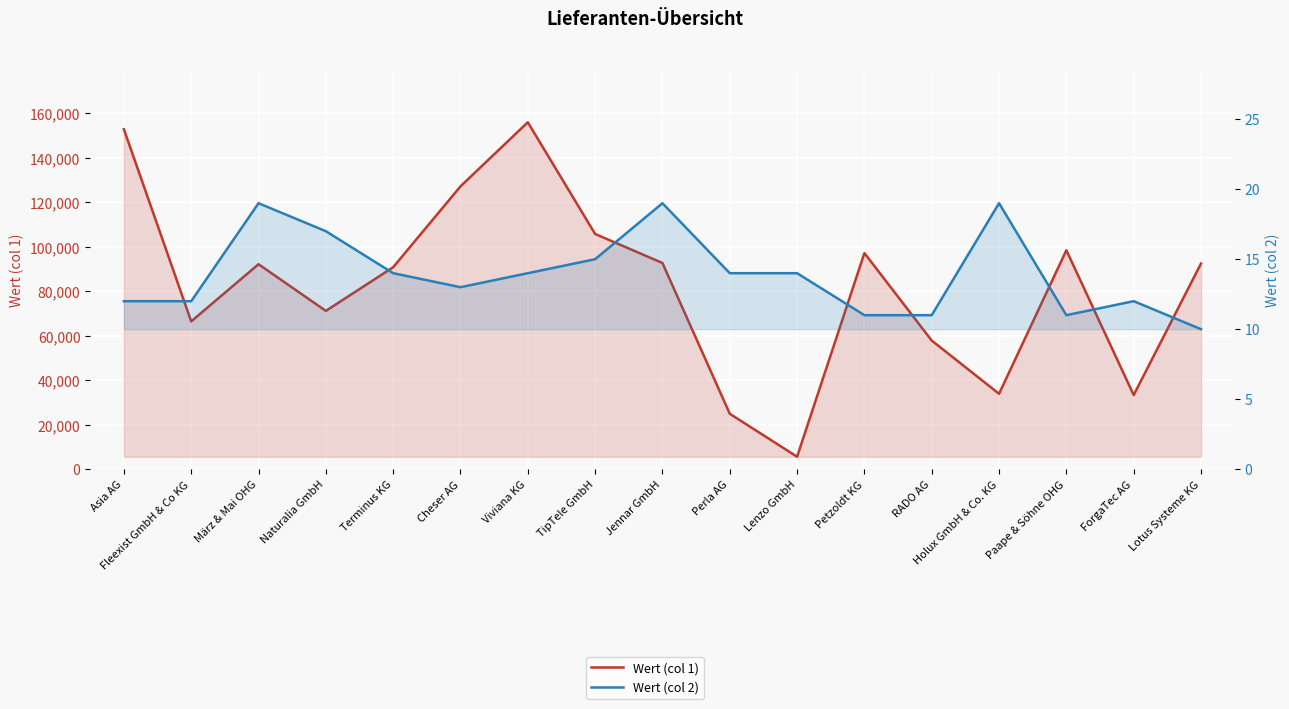

How many lines are shown in the chart?

2